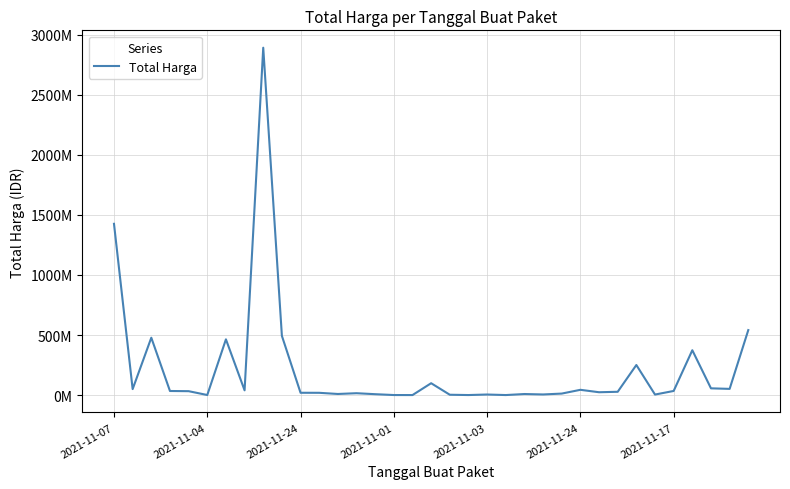

What is the label of the 22nd point from the right?

13